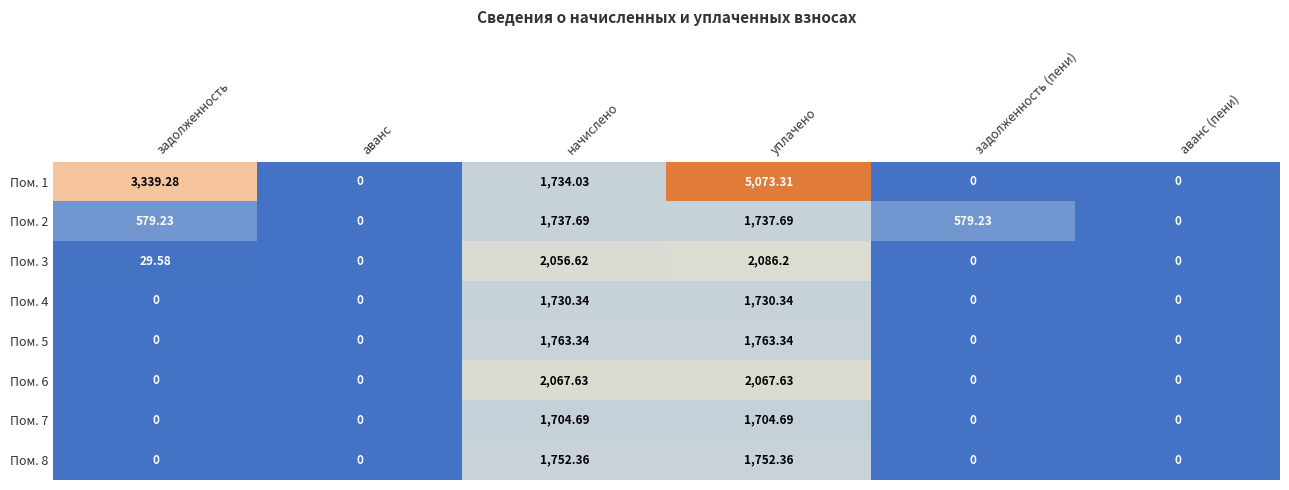

What is the total value across all series at задолженность (пени)?

579.2